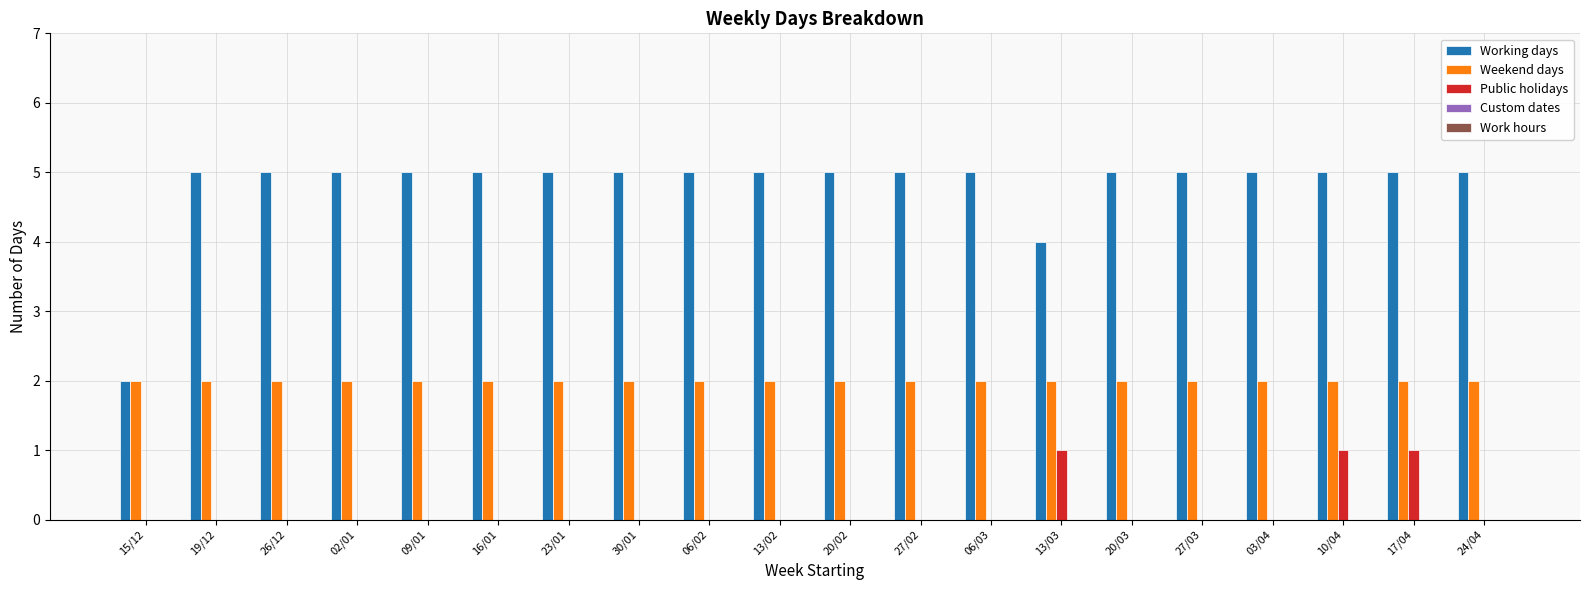

Is it true that Weekend days equals 2 at 02/01?

True